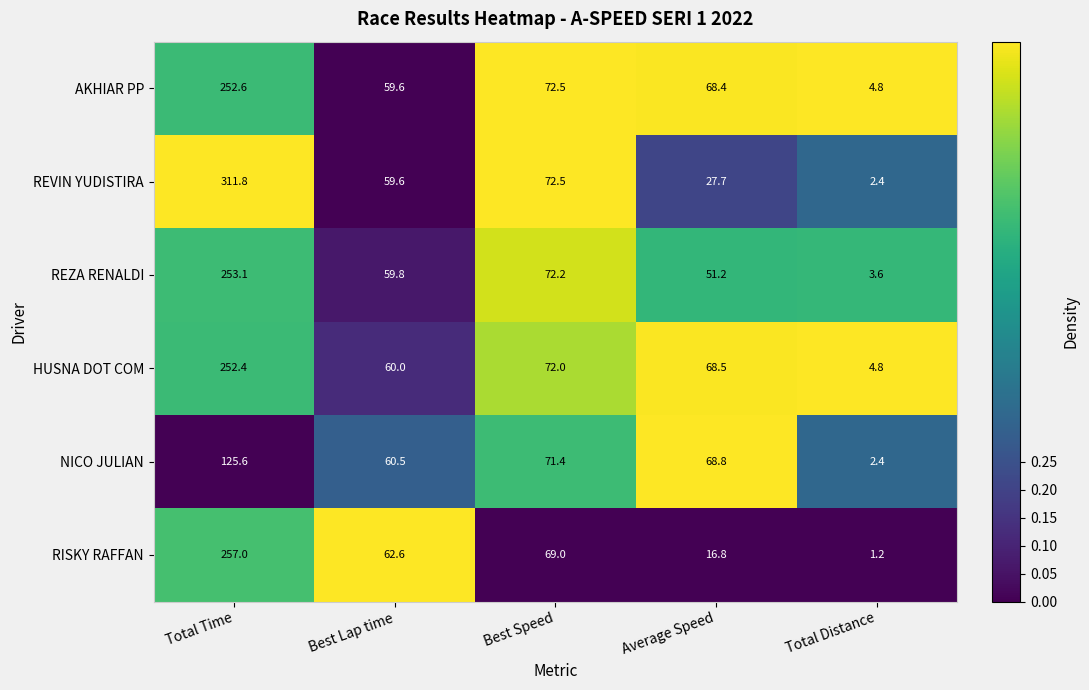

Reading left to right, extract all data points from this chart.

AKHIAR PP: 252.6	59.6	72.5	68.4	4.8
REVIN YUDISTIRA: 311.8	59.6	72.5	27.7	2.4
REZA RENALDI: 253.1	59.8	72.2	51.2	3.6
HUSNA DOT COM: 252.4	60.0	72.0	68.5	4.8
NICO JULIAN: 125.6	60.5	71.4	68.8	2.4
RISKY RAFFAN: 257.0	62.6	69.0	16.8	1.2